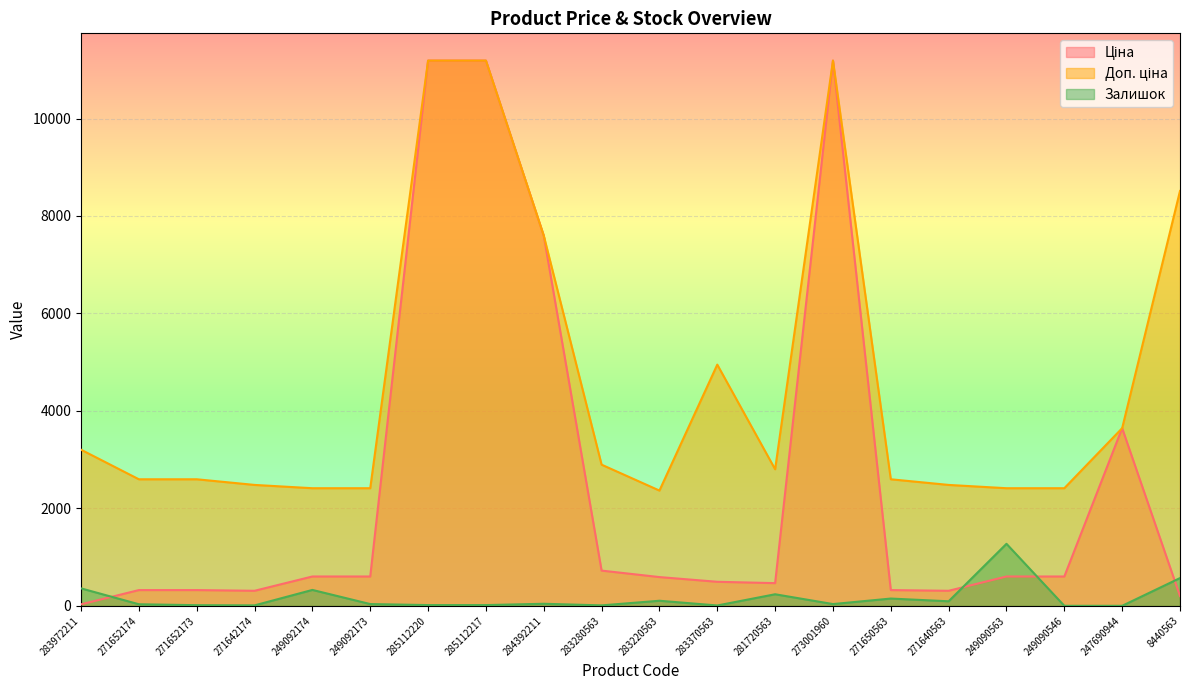

In Доп. ціна, how many points are lower than both neighbors (excluding endpoints)?

2